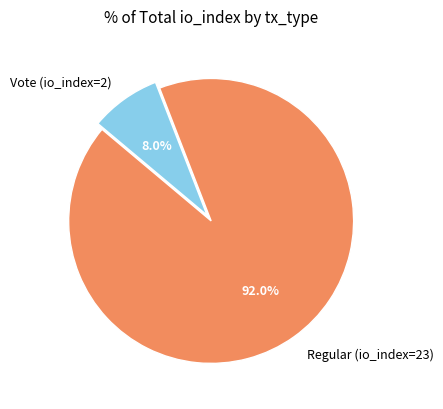

Do Regular (io_index=23) and Vote (io_index=2) together represent more than half of the pie?

Yes